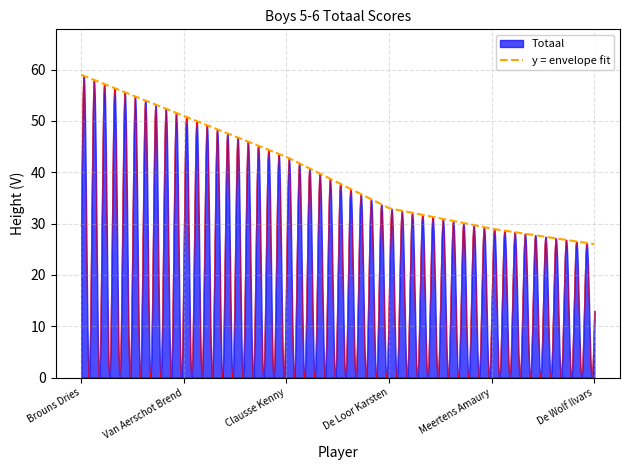

Reading left to right, list all the values displayed in this chart.

59	51	43	33	29	26